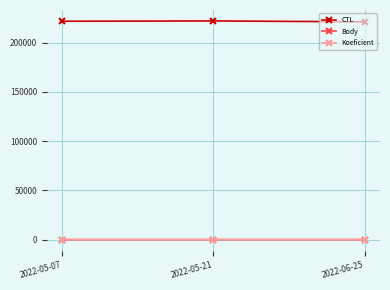

What is the value of the Koeficient point at the 1st from the left?

7